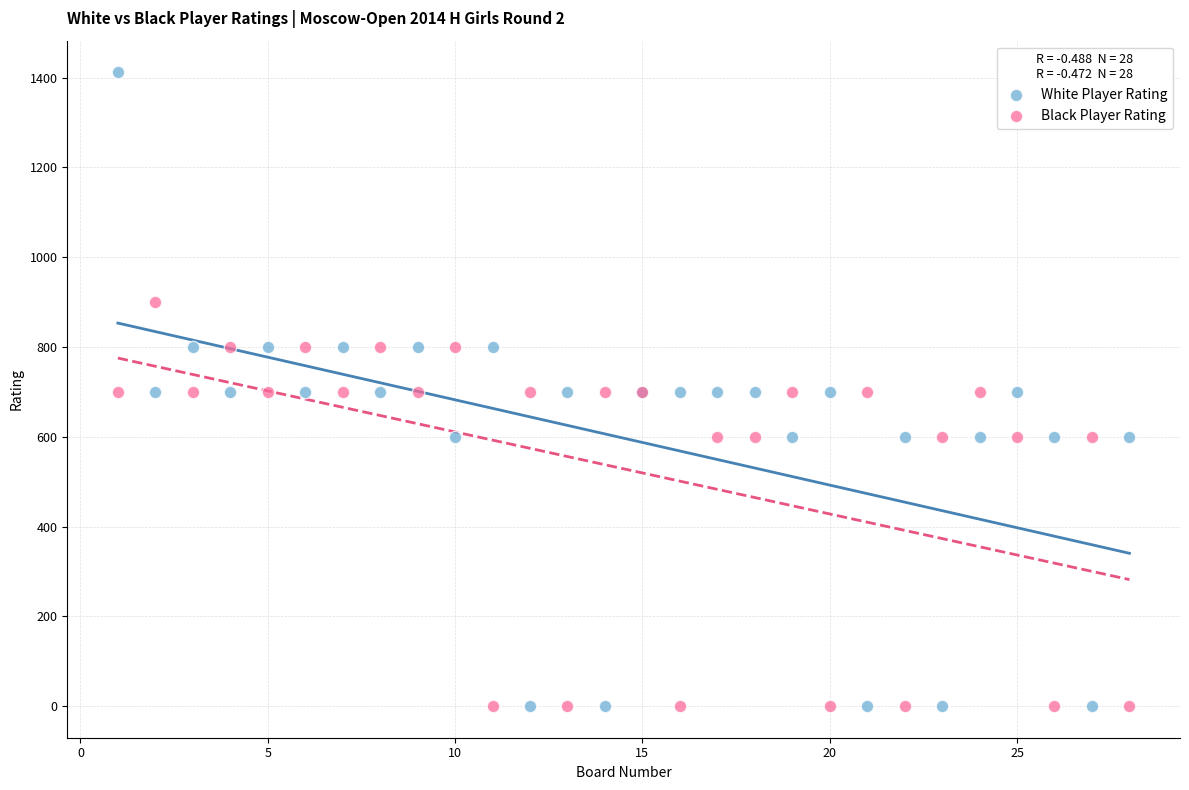

Which series contains the highest Y value?

White Player Rating